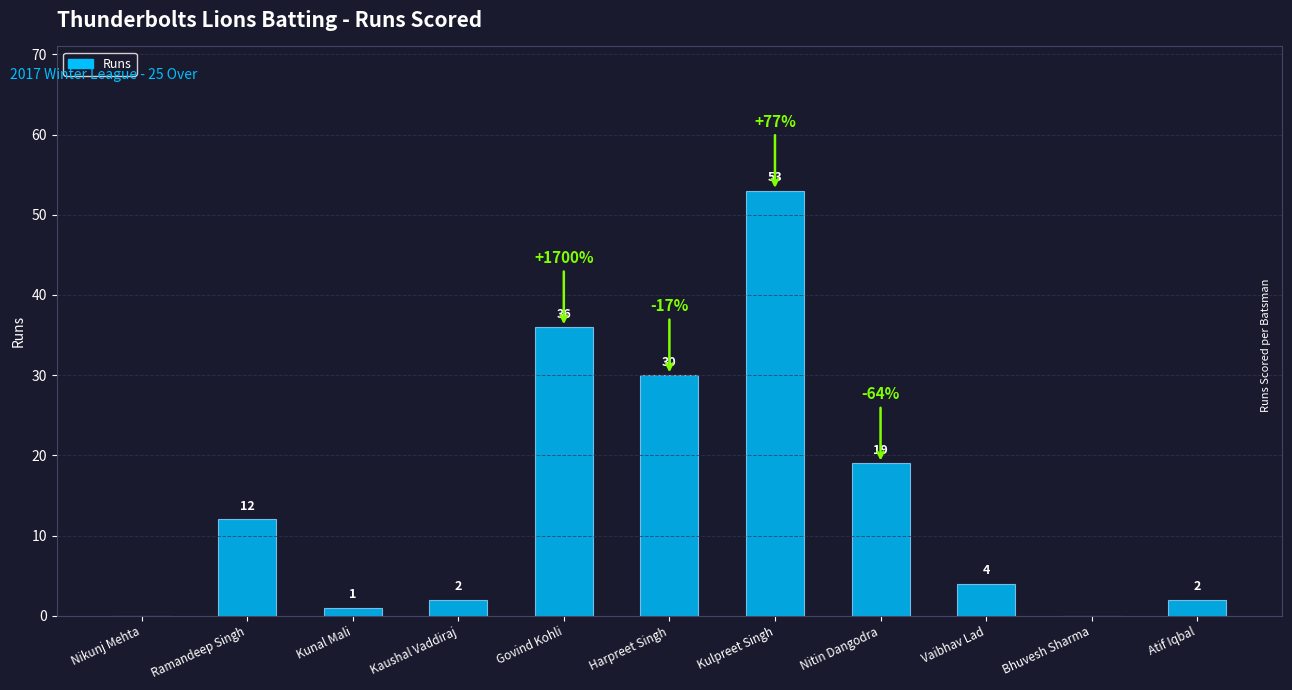

What is the sum of the values at Kaushal Vaddiraj and Kunal Mali?

3